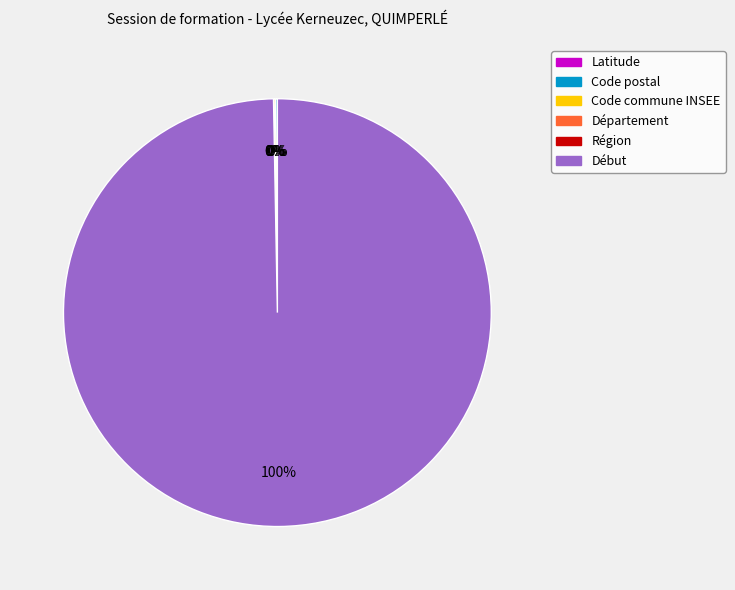

To the nearest percent, what is the average slice percentage?

17%